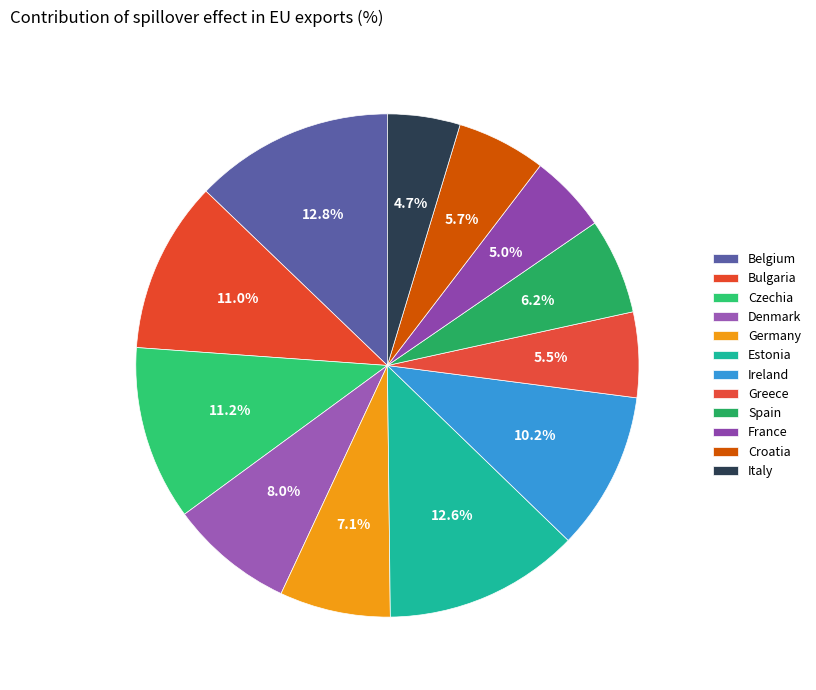

Which slice is the largest?

Belgium